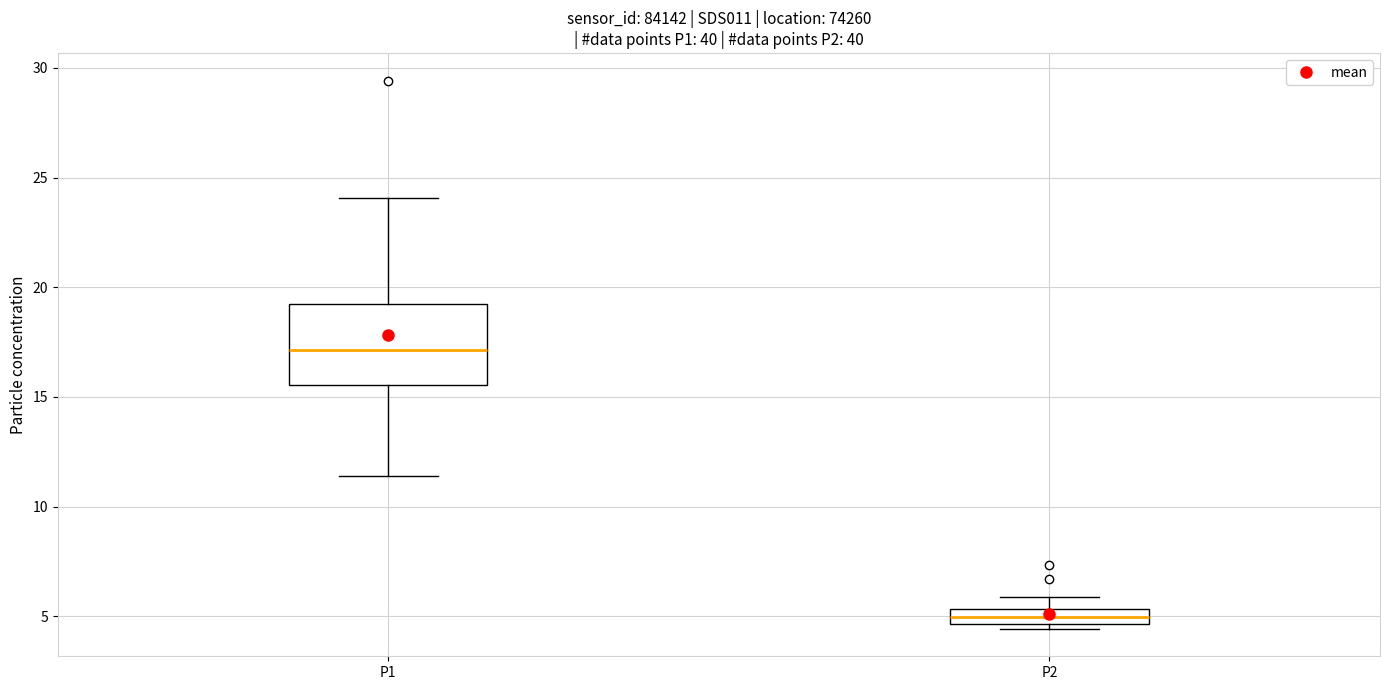

Where is the upper edge of the box for P1 on the y-axis? The values are not printed on the chart, so give them approximately, as read against the axis.

19.0